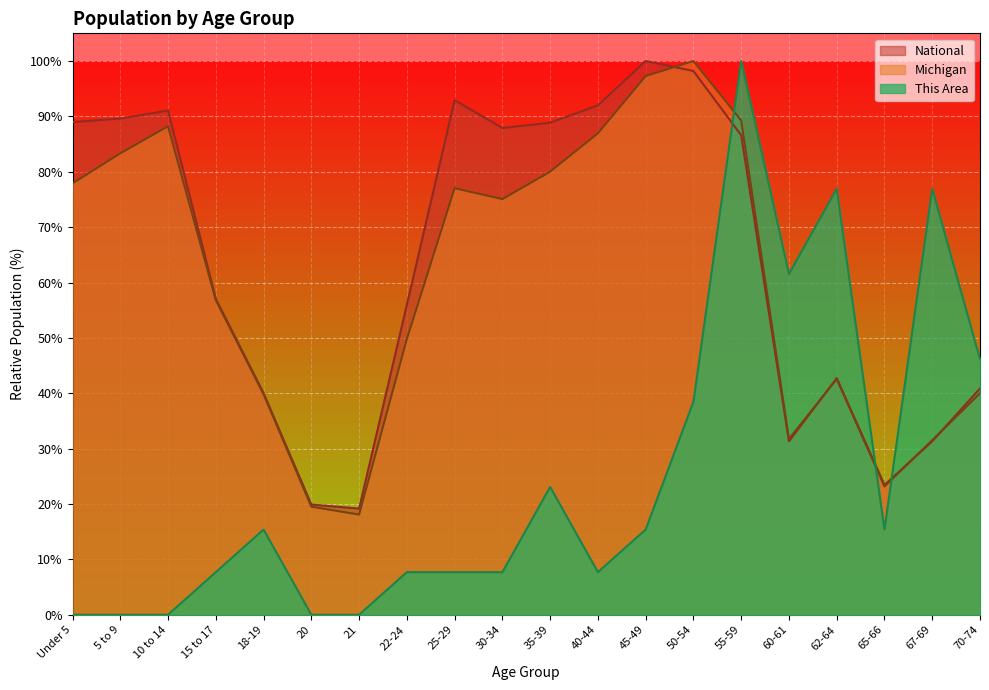

What value does the National series have at 70-74?

40.9